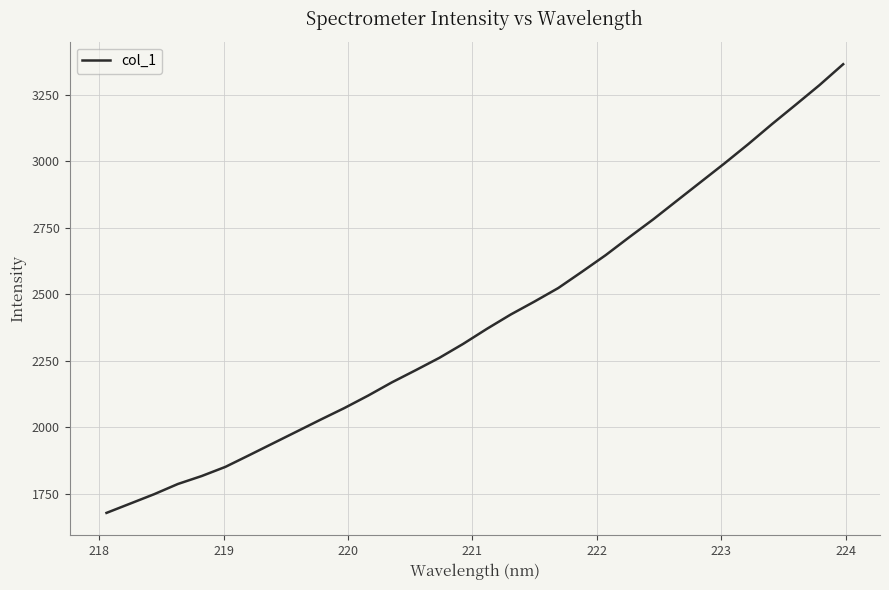

What is the average value?

2404.9